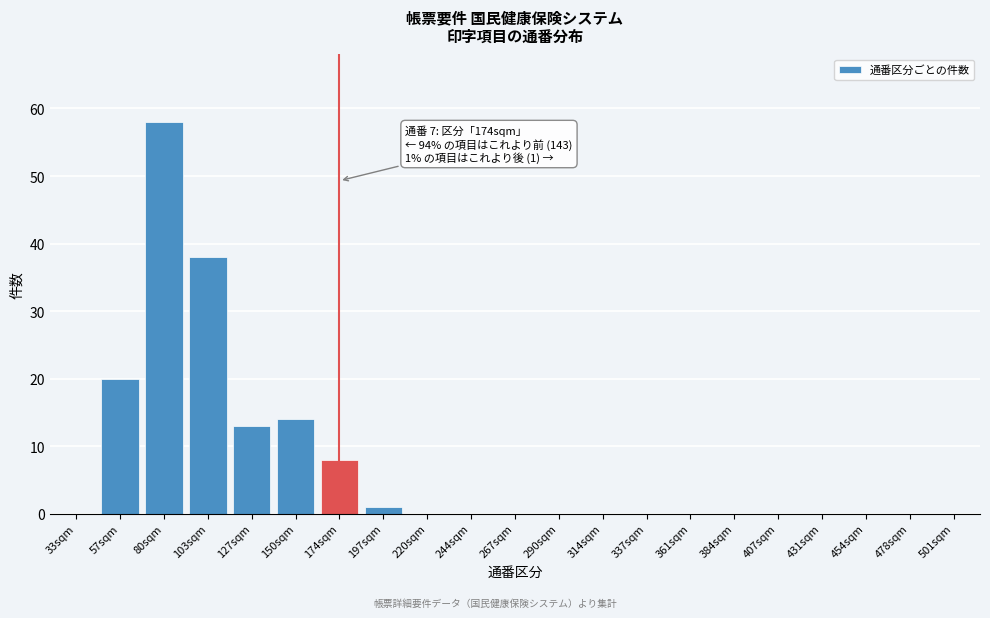

Reading left to right, extract all data points from this chart.

33sqm=0	57sqm=20	80sqm=58	103sqm=38	127sqm=13	150sqm=14	174sqm=8	197sqm=1	220sqm=0	244sqm=0	267sqm=0	290sqm=0	314sqm=0	337sqm=0	361sqm=0	384sqm=0	407sqm=0	431sqm=0	454sqm=0	478sqm=0	501sqm=0